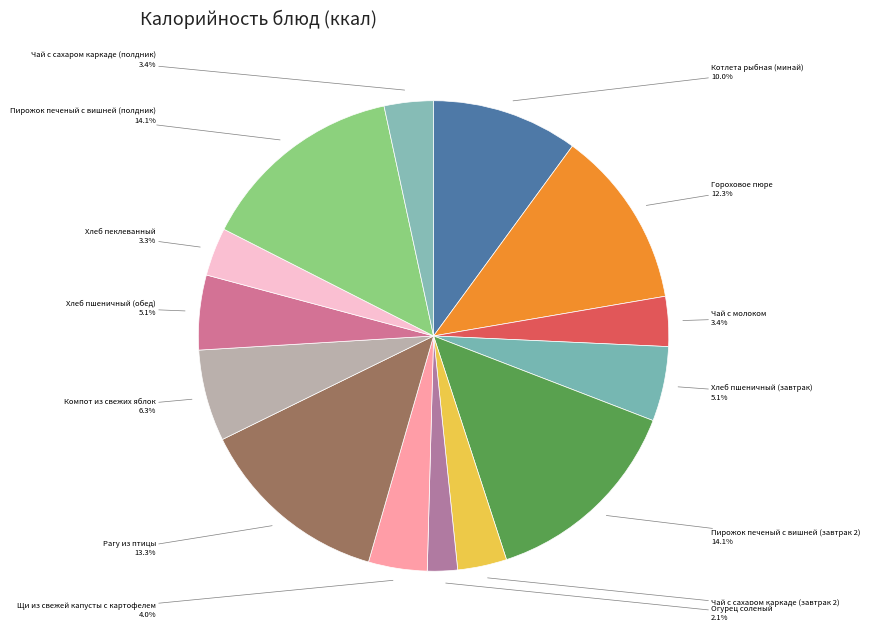

What is the ratio of the value at Компот из свежих яблок to the value at Гороховое пюре?

0.5